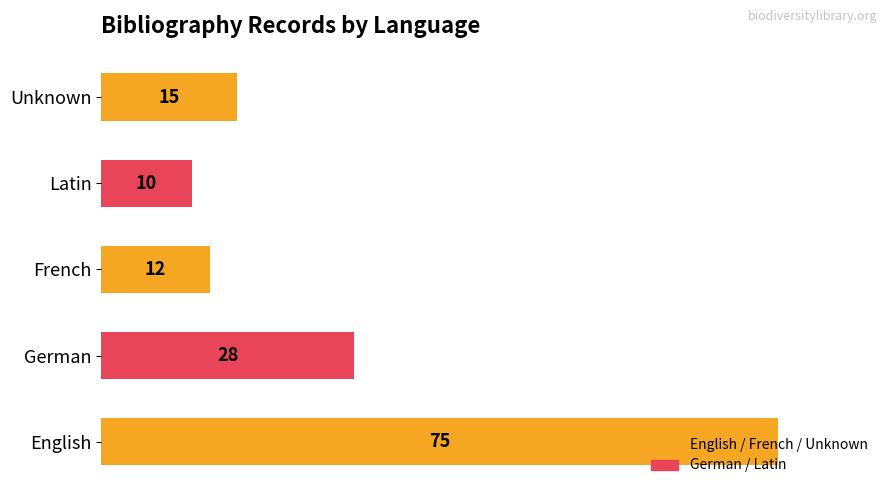

How many bars are there in total?

5